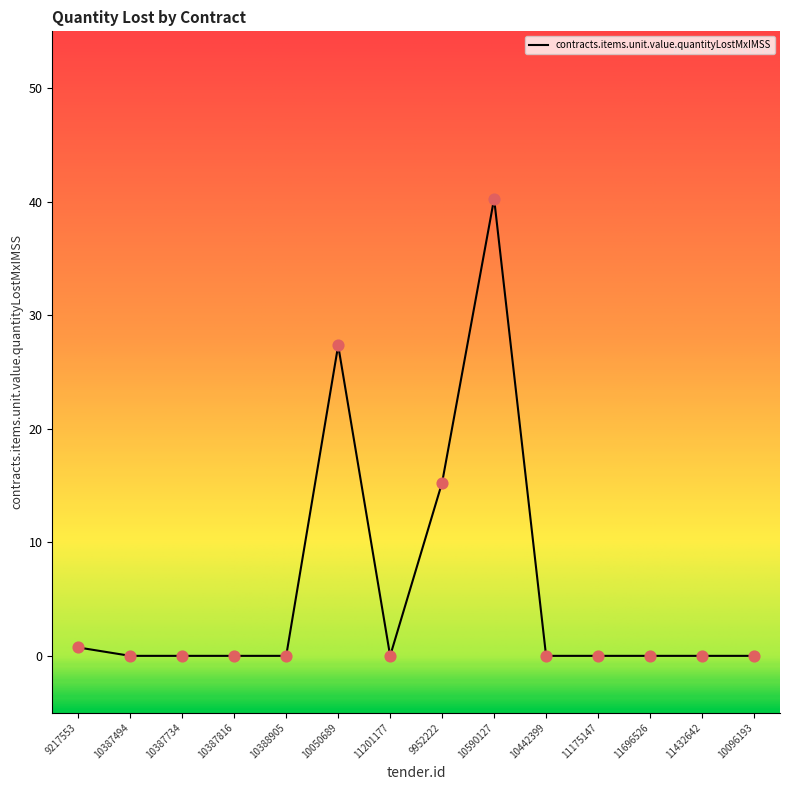

Between 10388905 and 9952222, which is larger?

9952222